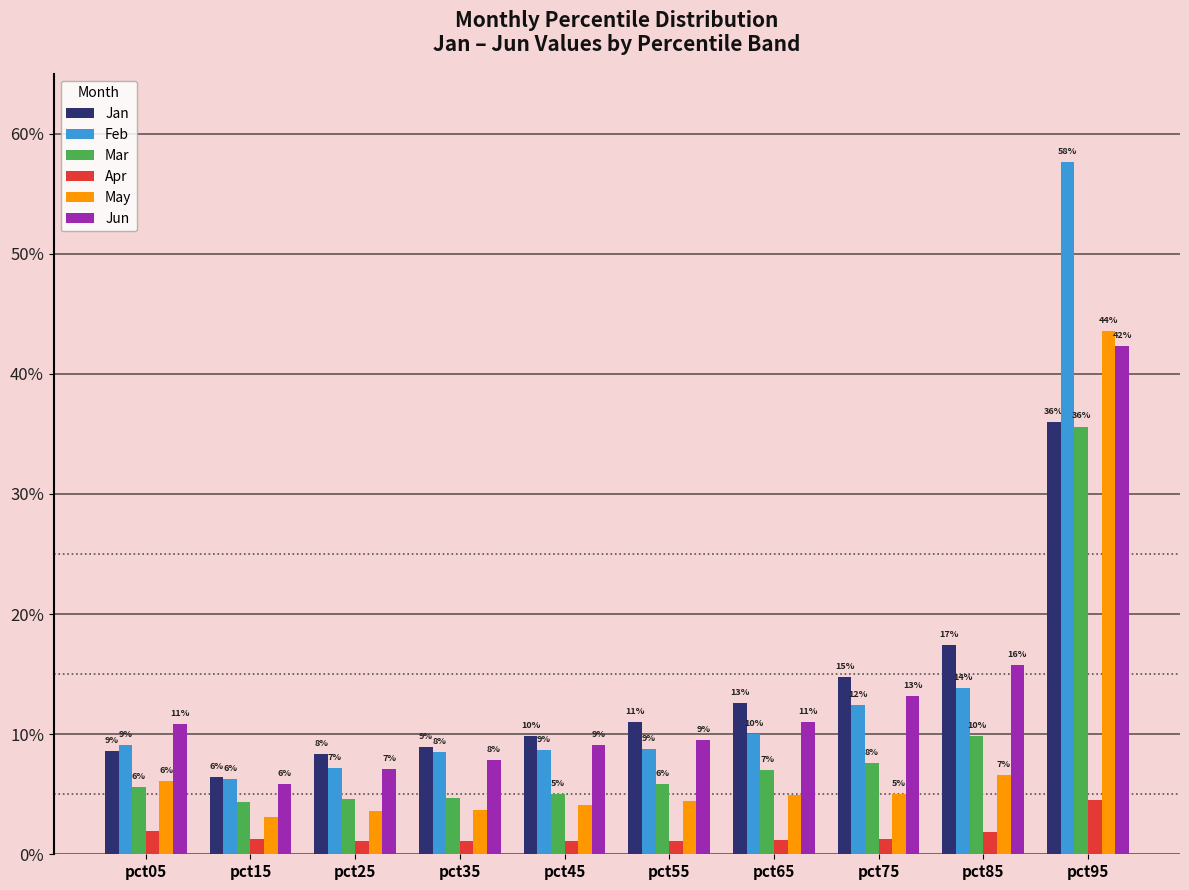

Does the chart contain any negative values?

No